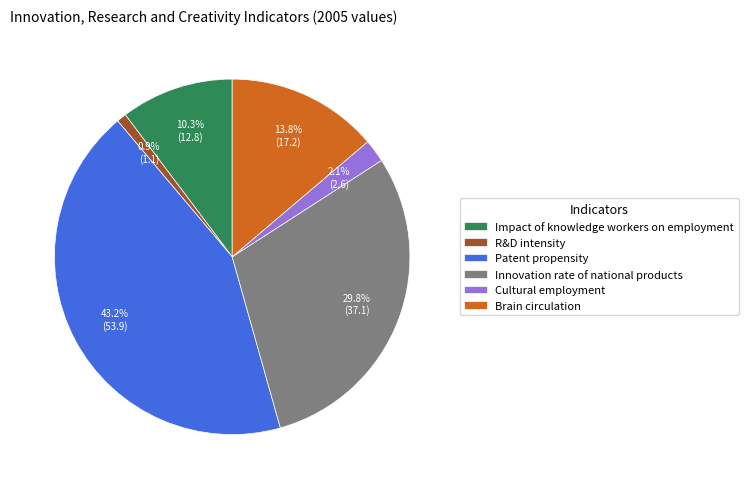

Which category has the smallest portion of the pie?

R&D intensity